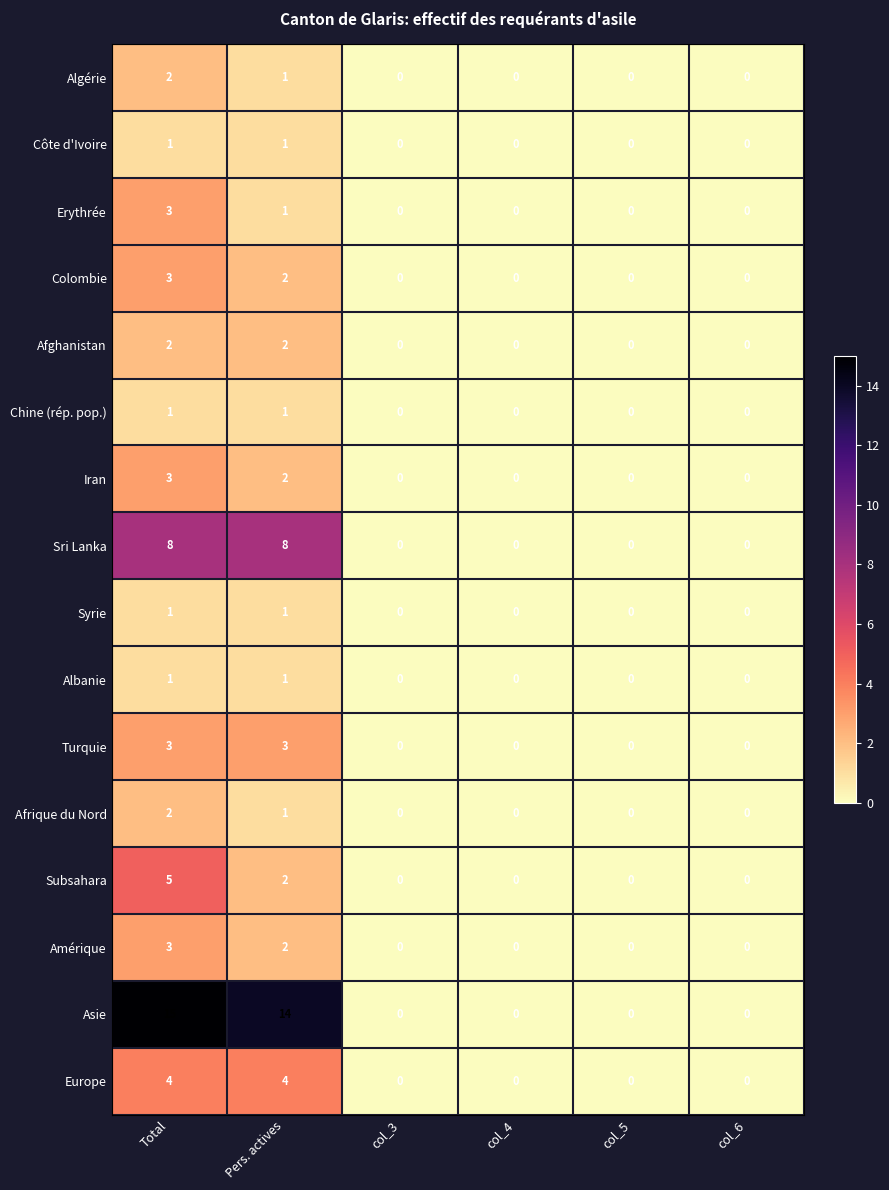

The Subsahara series shows 2 at Pers. actives. True or false?

True